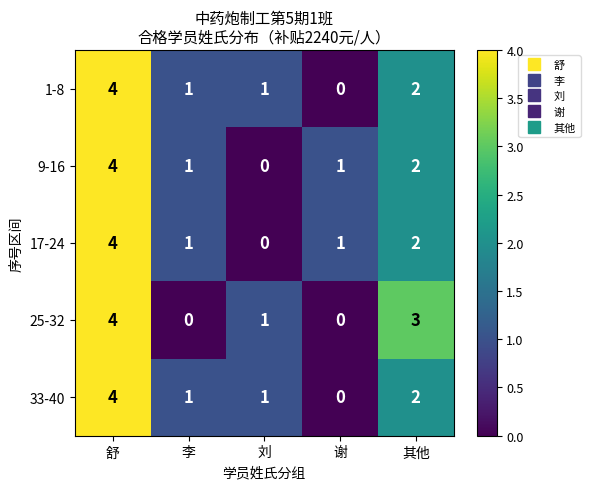

Where is 25-32 nearest to the value 2?

刘